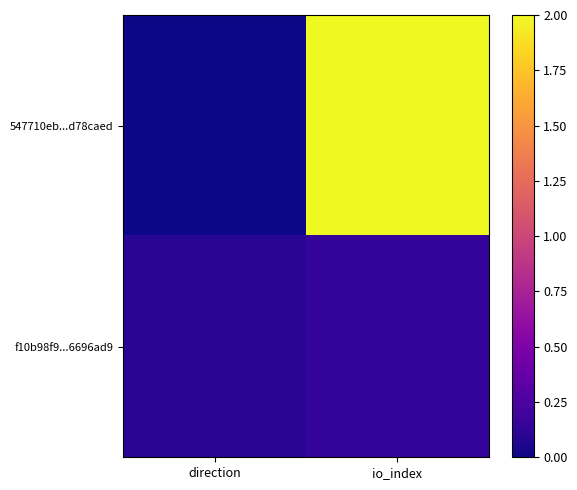

Which category has the highest value across all series?

io_index